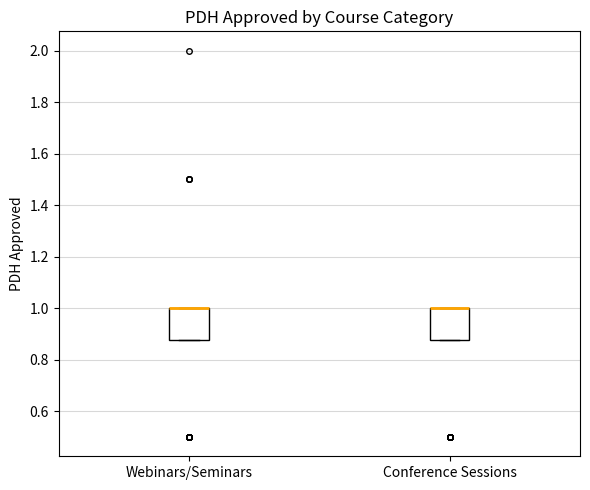

Reading left to right, read every box against the y-axis: the position of its median line, the range the box covers, and the ends of its whiskers. The values are not printed on the chart, so give them approximately, as read against the axis.

Webinars/Seminars: median 1.00 (drawn on the box's upper edge), box 0.88 to 1.00, whiskers 0.88 to 1.00
Conference Sessions: median 1.00 (drawn on the box's upper edge), box 0.88 to 1.00, whiskers 0.88 to 1.00